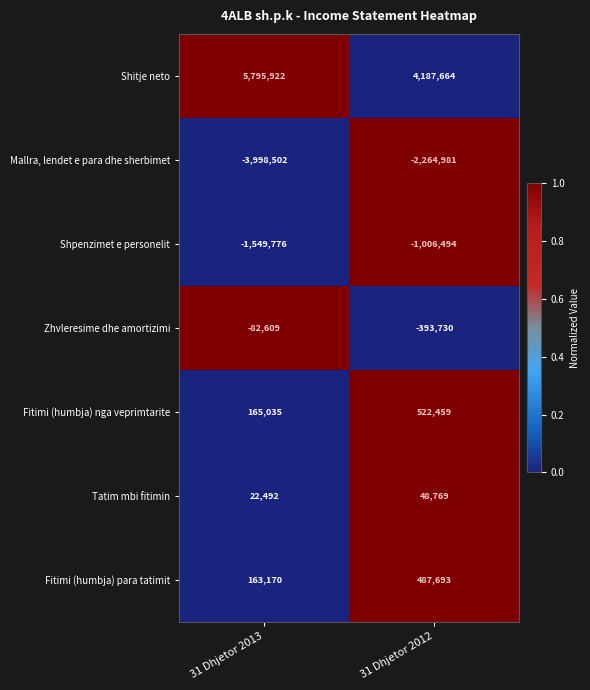

Where is Mallra, lendet e para dhe sherbimet nearest to the value -3131741?

31 Dhjetor 2012